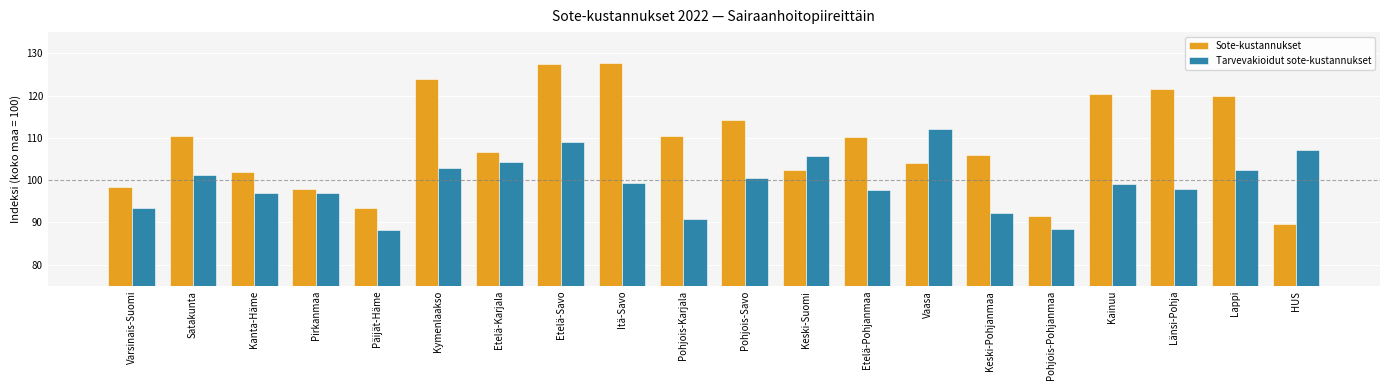

What is the value of the Tarvevakioidut sote-kustannukset bar at the 4th from the left?

97.0